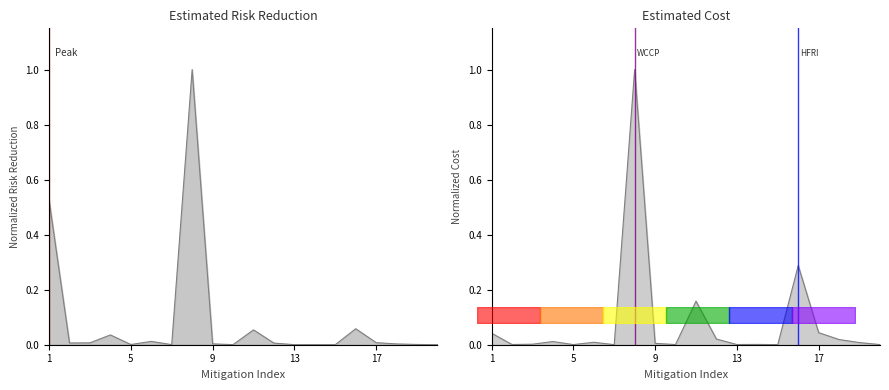

Which has a higher value, 6 or 16?

16